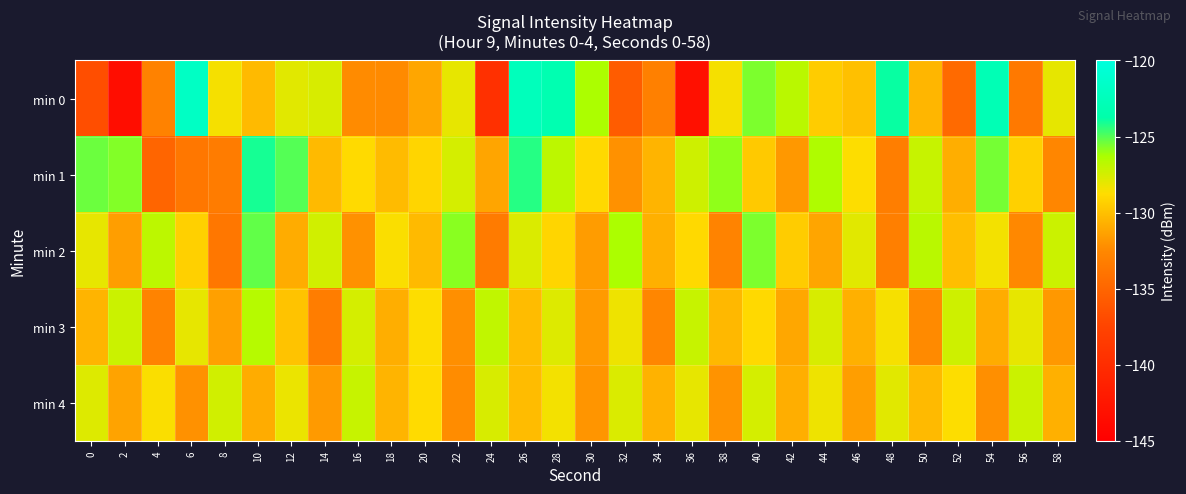

List the series in order of their peak value, highest first.

min 0, min 1, min 2, min 3, min 4